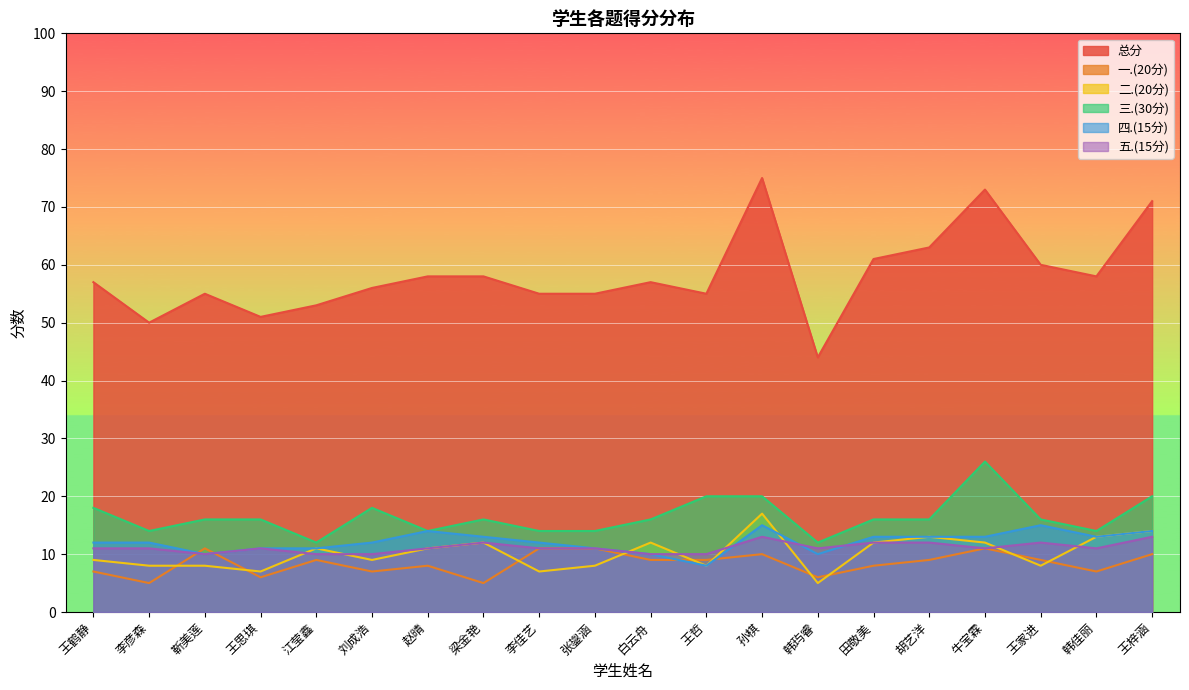

Reading left to right, what are all the values shown in this chart?

总分: 王鹤静=57	李彦森=50	靳美莲=55	王思琪=51	江莹鑫=53	刘成浩=56	赵晴=58	梁金艳=58	李佳艺=55	张鋆涵=55	白云舟=57	王哲=55	孙棋=75	韩玙睿=44	田敬美=61	胡艺洋=63	牛宝霖=73	王家进=60	韩佳丽=58	王梓涵=71
一.(20分): 王鹤静=7	李彦森=5	靳美莲=11	王思琪=6	江莹鑫=9	刘成浩=7	赵晴=8	梁金艳=5	李佳艺=11	张鋆涵=11	白云舟=9	王哲=9	孙棋=10	韩玙睿=6	田敬美=8	胡艺洋=9	牛宝霖=11	王家进=9	韩佳丽=7	王梓涵=10
二.(20分): 王鹤静=9	李彦森=8	靳美莲=8	王思琪=7	江莹鑫=11	刘成浩=9	赵晴=11	梁金艳=12	李佳艺=7	张鋆涵=8	白云舟=12	王哲=8	孙棋=17	韩玙睿=5	田敬美=12	胡艺洋=13	牛宝霖=12	王家进=8	韩佳丽=13	王梓涵=14
三.(30分): 王鹤静=18	李彦森=14	靳美莲=16	王思琪=16	江莹鑫=12	刘成浩=18	赵晴=14	梁金艳=16	李佳艺=14	张鋆涵=14	白云舟=16	王哲=20	孙棋=20	韩玙睿=12	田敬美=16	胡艺洋=16	牛宝霖=26	王家进=16	韩佳丽=14	王梓涵=20
四.(15分): 王鹤静=12	李彦森=12	靳美莲=10	王思琪=11	江莹鑫=11	刘成浩=12	赵晴=14	梁金艳=13	李佳艺=12	张鋆涵=11	白云舟=10	王哲=8	孙棋=15	韩玙睿=10	田敬美=13	胡艺洋=13	牛宝霖=13	王家进=15	韩佳丽=13	王梓涵=14
五.(15分): 王鹤静=11	李彦森=11	靳美莲=10	王思琪=11	江莹鑫=10	刘成浩=10	赵晴=11	梁金艳=12	李佳艺=11	张鋆涵=11	白云舟=10	王哲=10	孙棋=13	韩玙睿=11	田敬美=12	胡艺洋=12	牛宝霖=11	王家进=12	韩佳丽=11	王梓涵=13